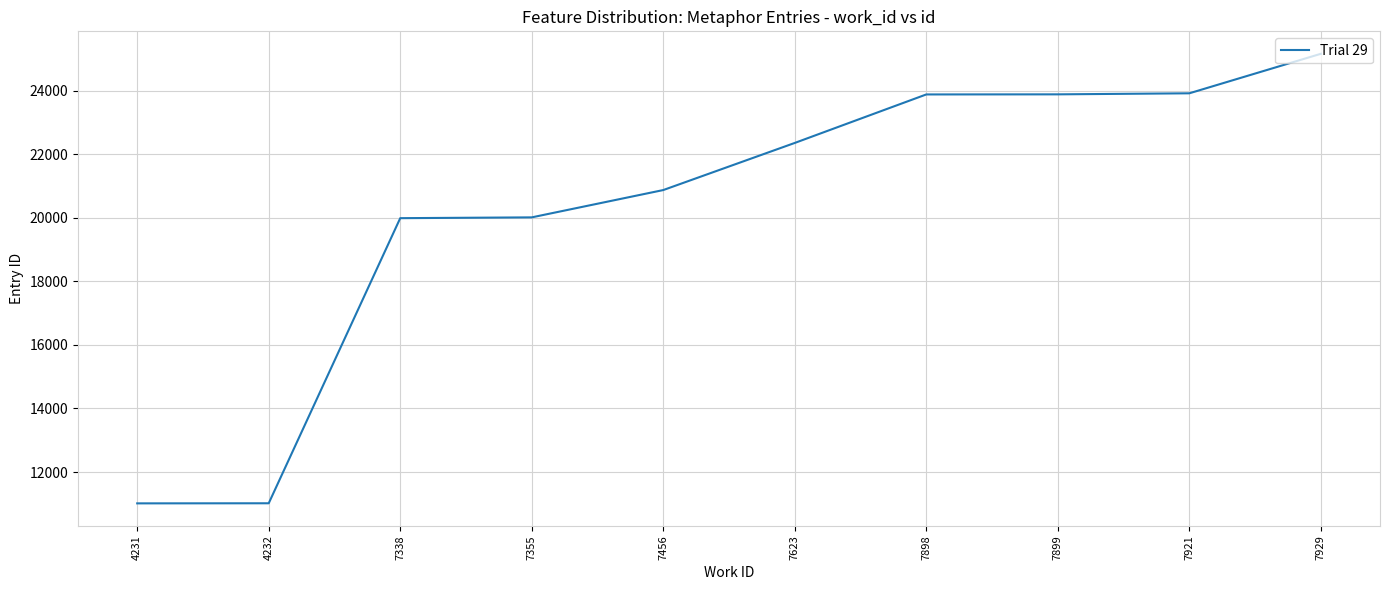

What is the difference between the values at 7899 and 4231?

12864